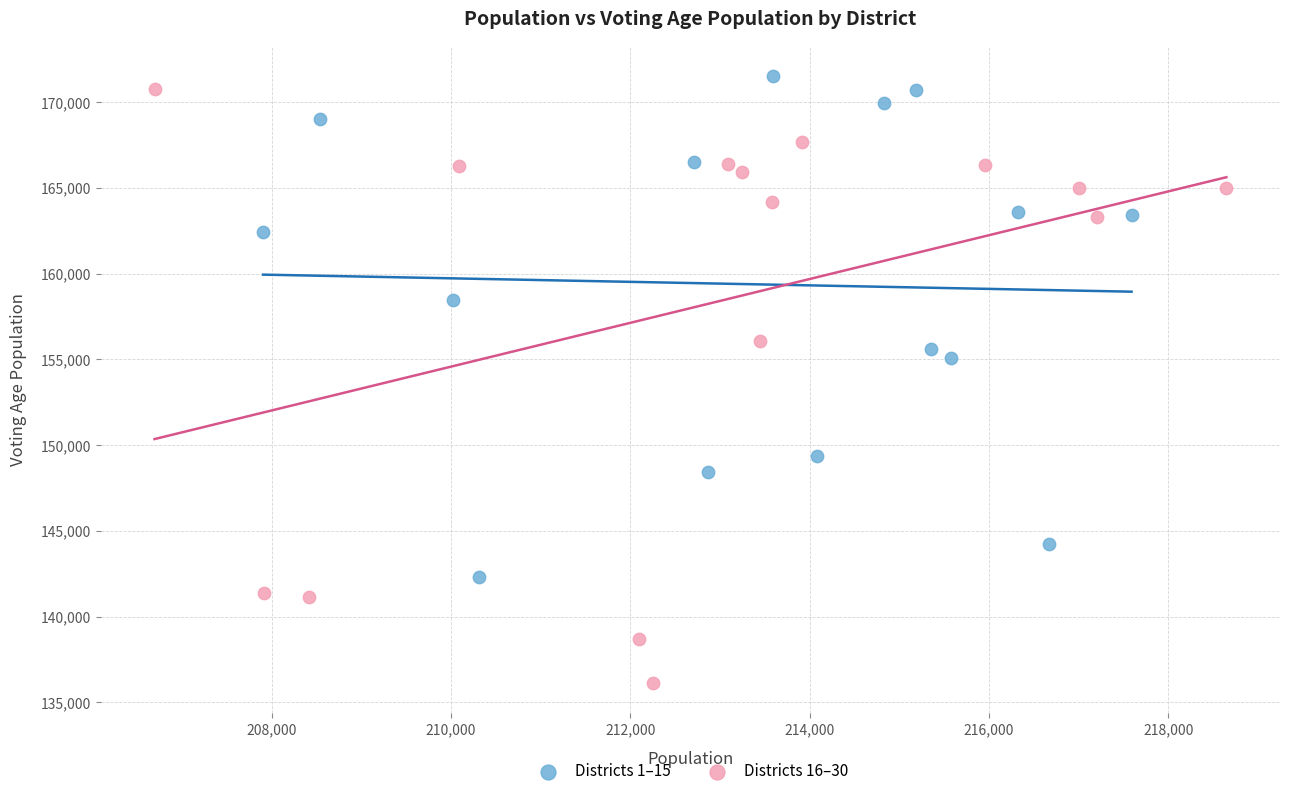

Which series reaches the minimum Y coordinate?

Districts 16–30